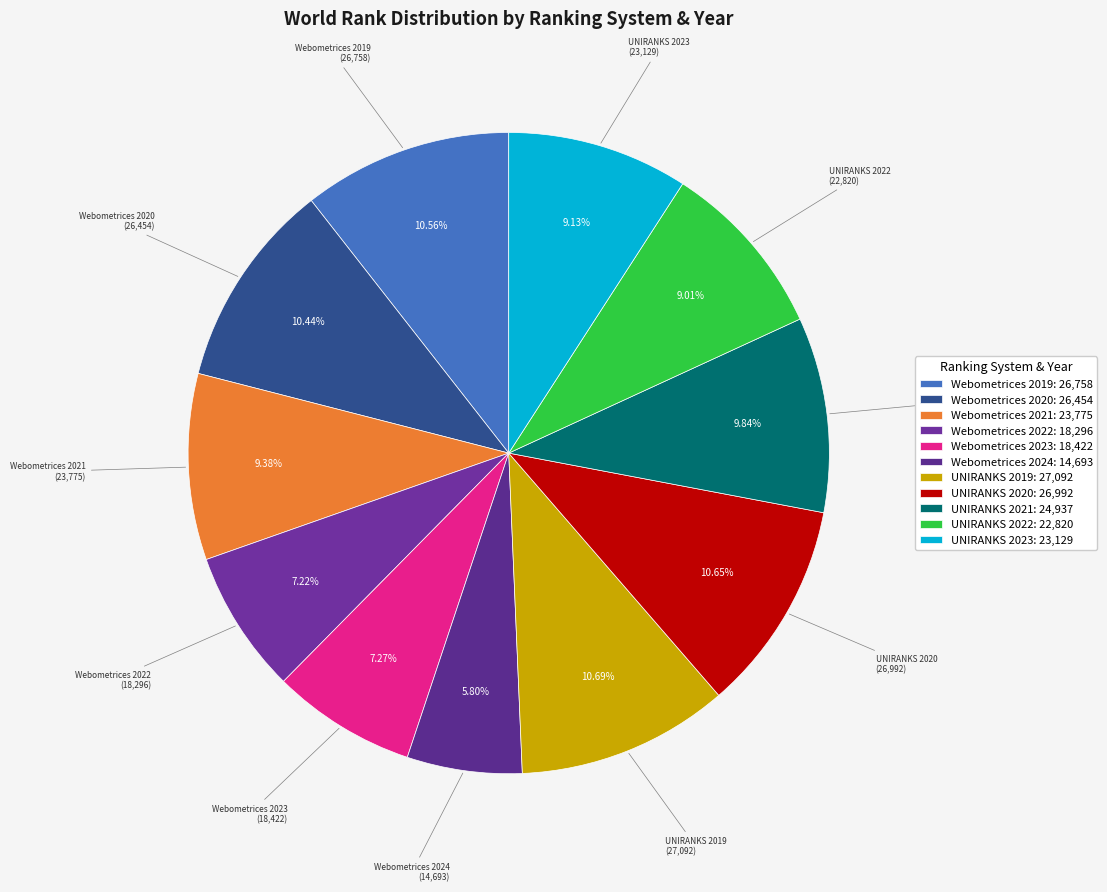

Is UNIRANKS 2020 the majority of the pie?

No